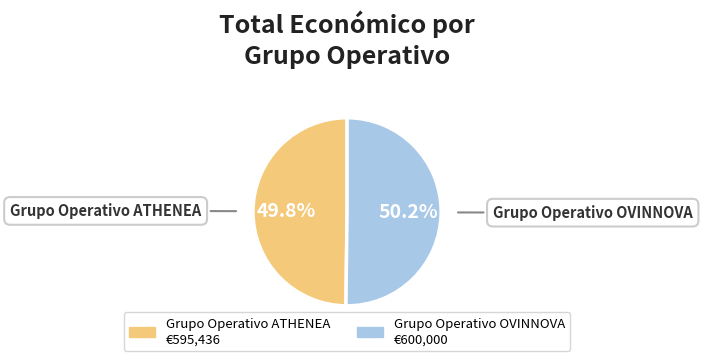

Approximately how many times larger is the value at Grupo Operativo ATHENEA compared to Grupo Operativo OVINNOVA?

1.0